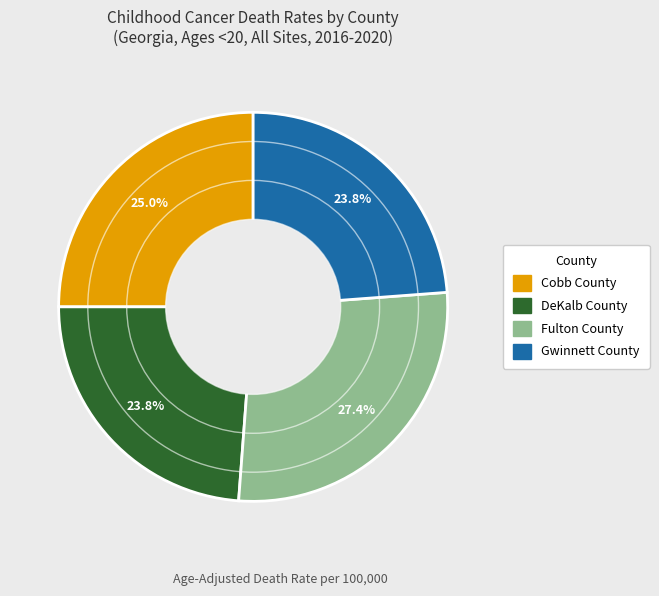

How many slices are in this pie chart?

4